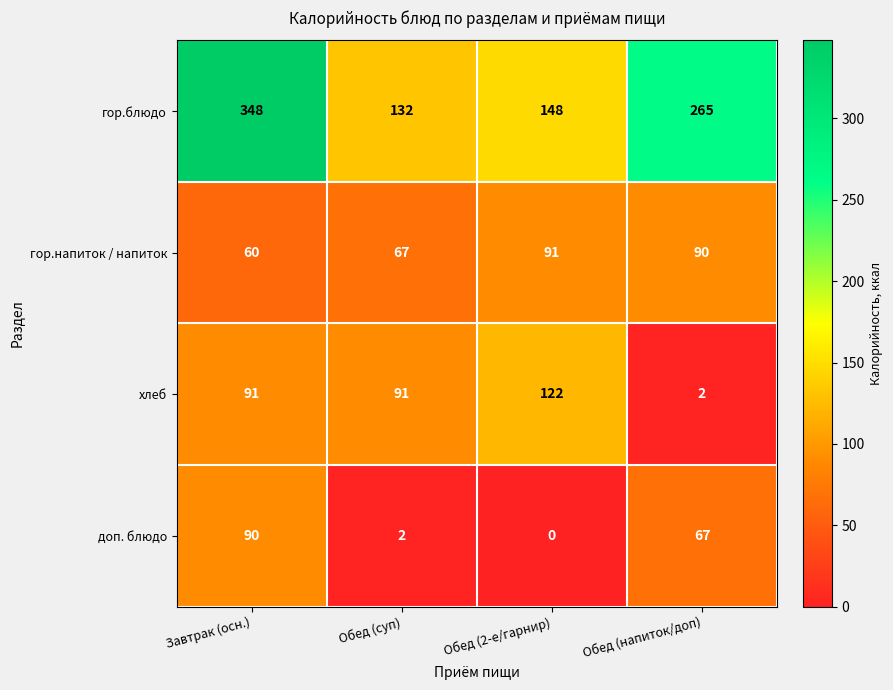

True or false: гор.напиток / напиток has a value of 91 at Обед (2-е/гарнир).

True